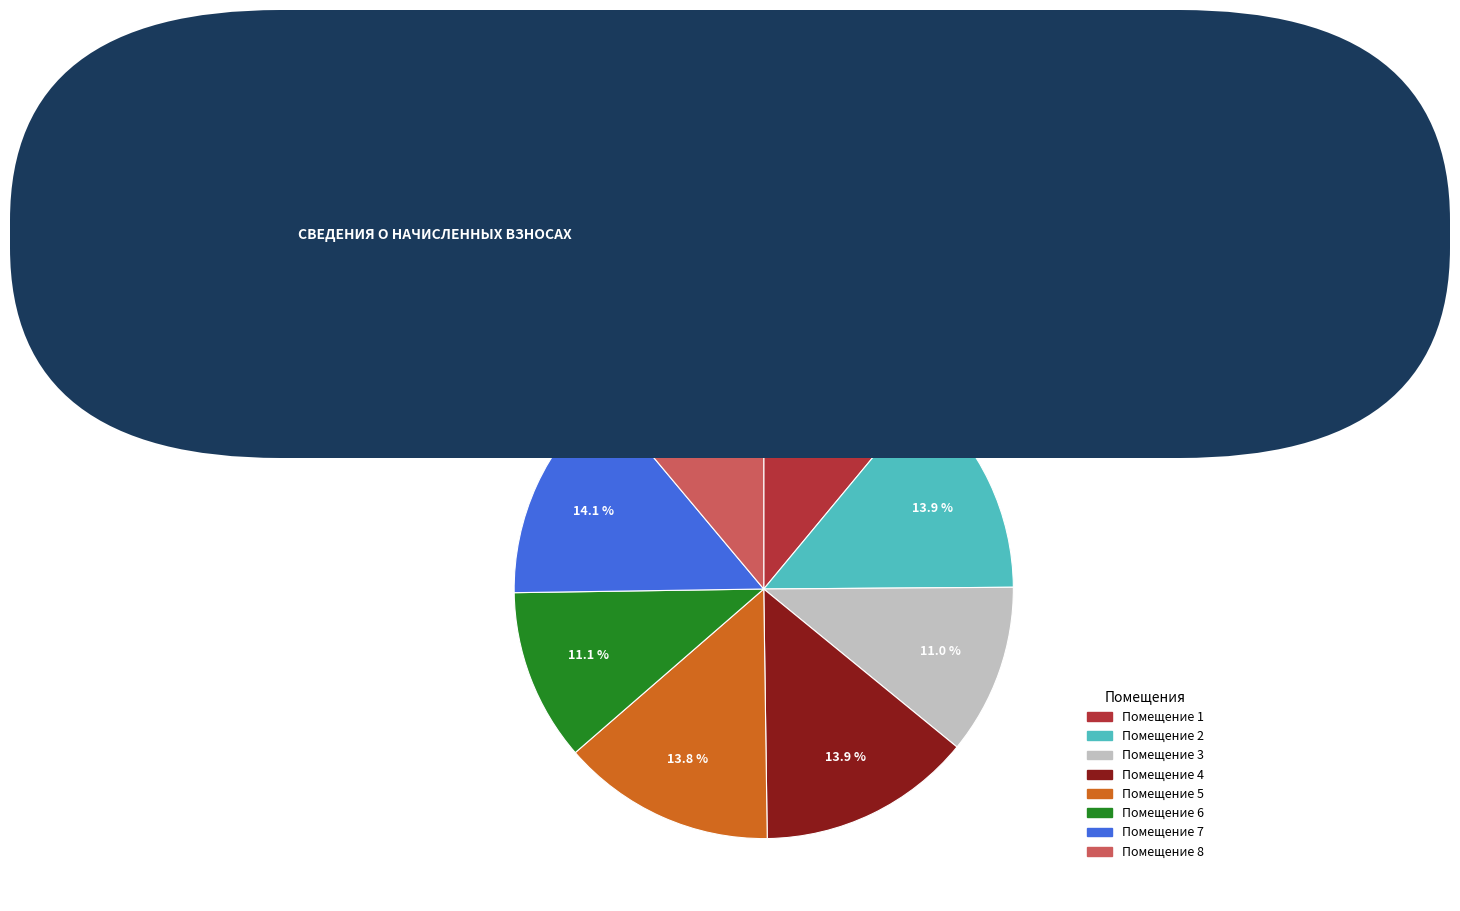

Is Помещение 4 the majority of the pie?

No